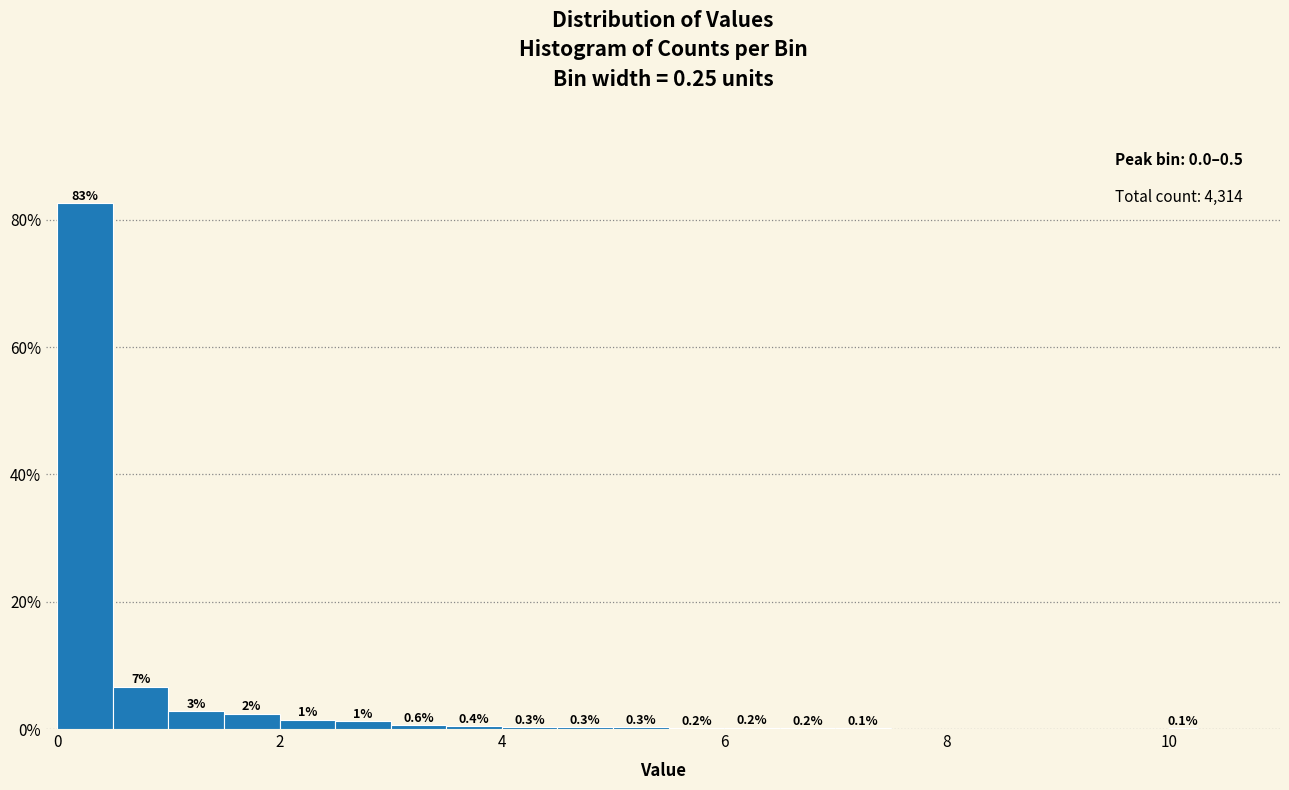

Around what value on the x-axis is the tallest bar? Give the approximate position of its centre, as read against the axis.

0.2